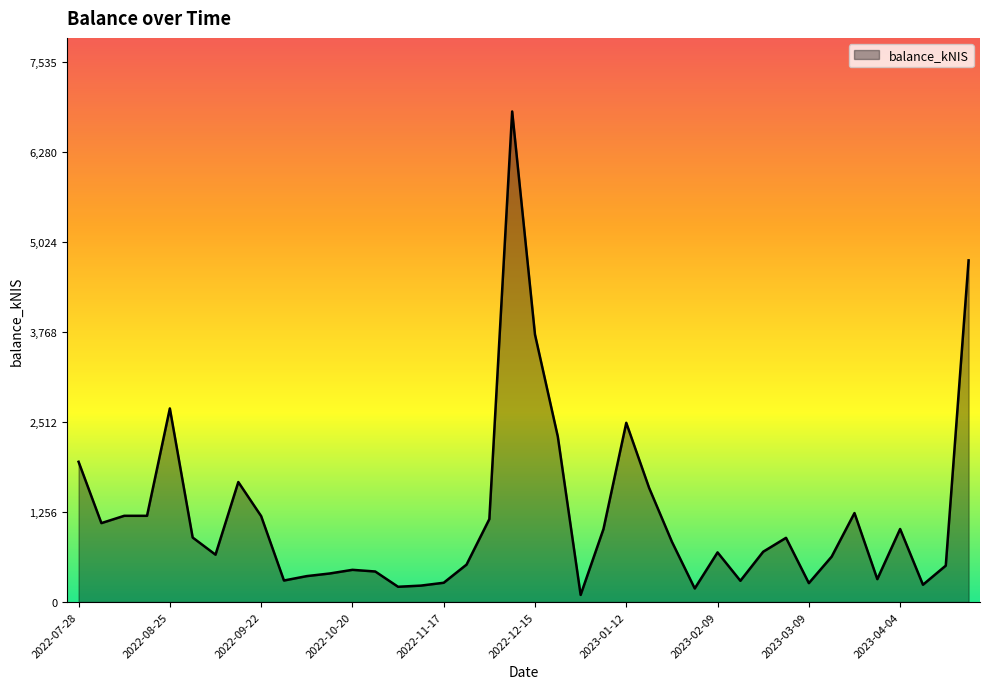

What is the difference between the maximum and minimum values?

6751.3